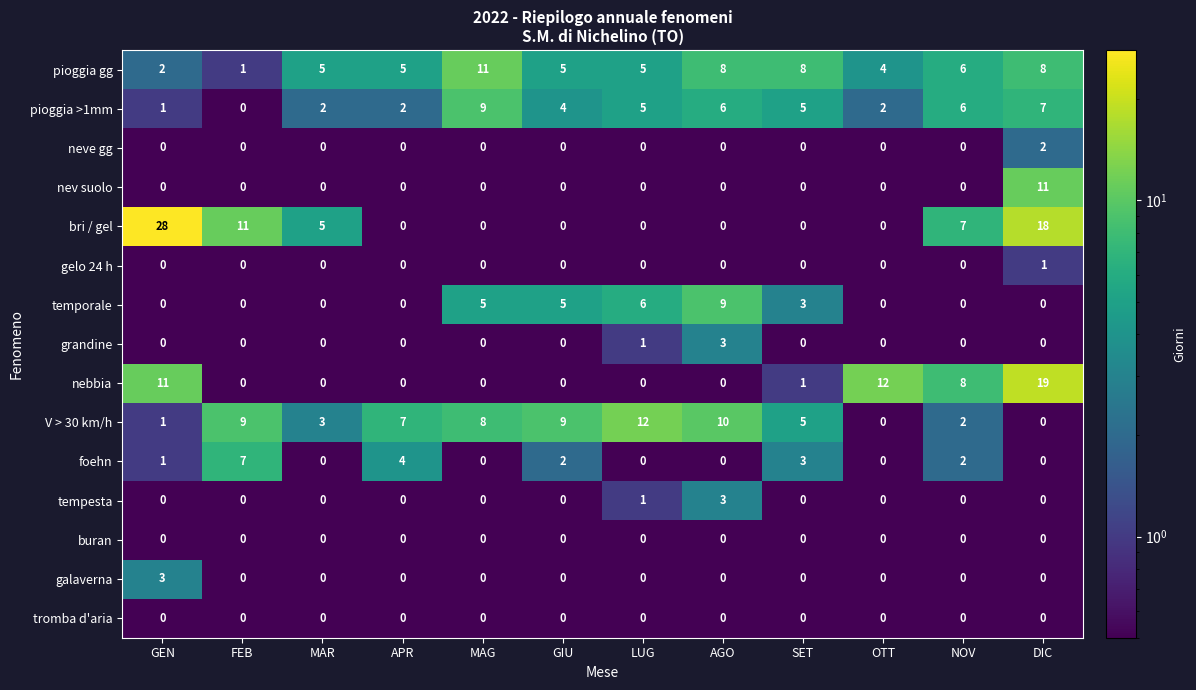

What is the total value across all series at DIC?

66